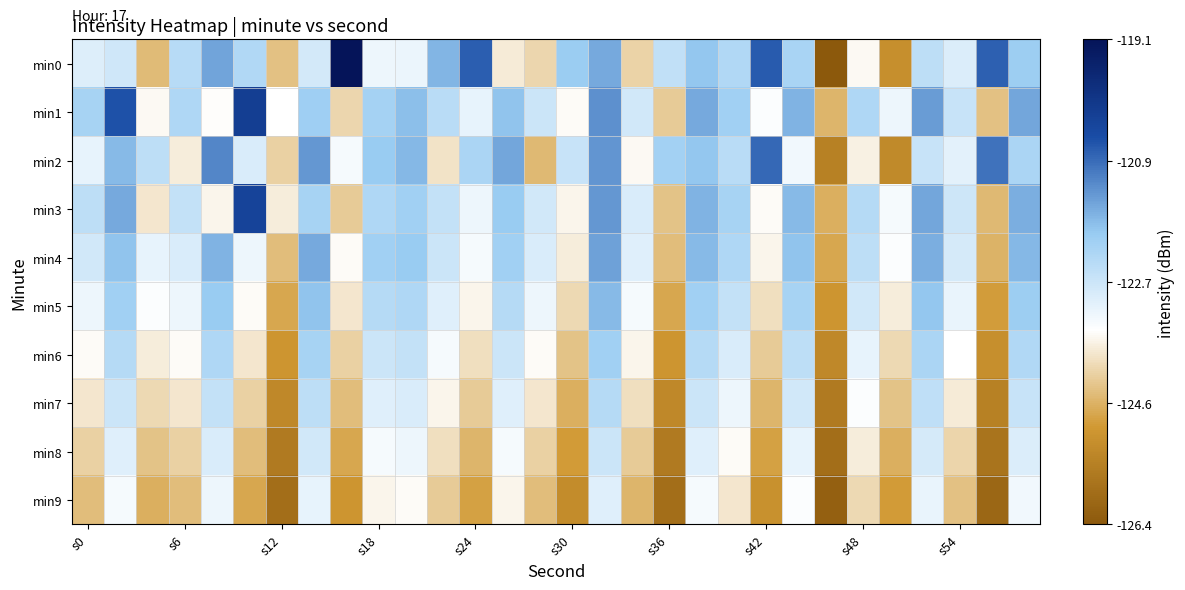

At how many categories does at least one series exceed -125?

30